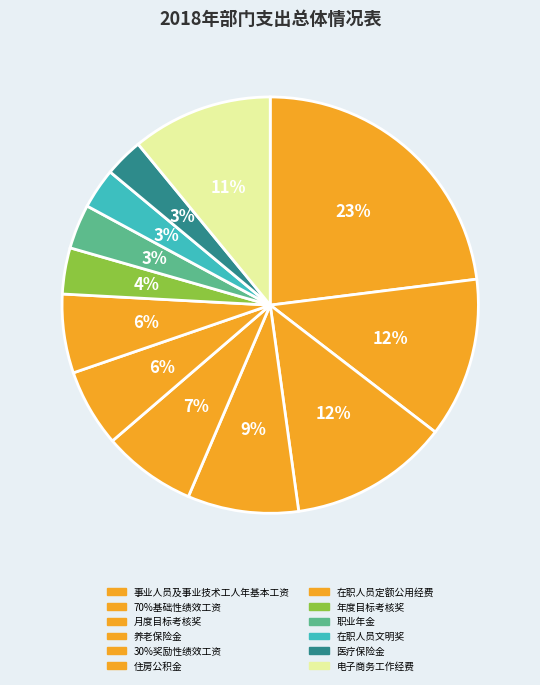

Does 年度目标考核奖 account for over 50% of the chart?

No